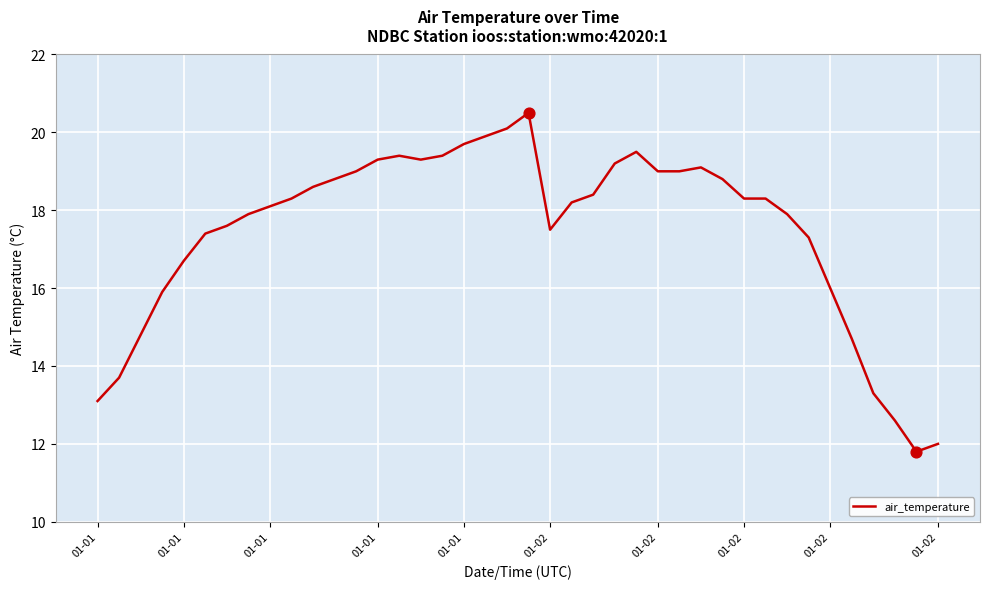

What is the difference between the maximum and minimum values?

8.7